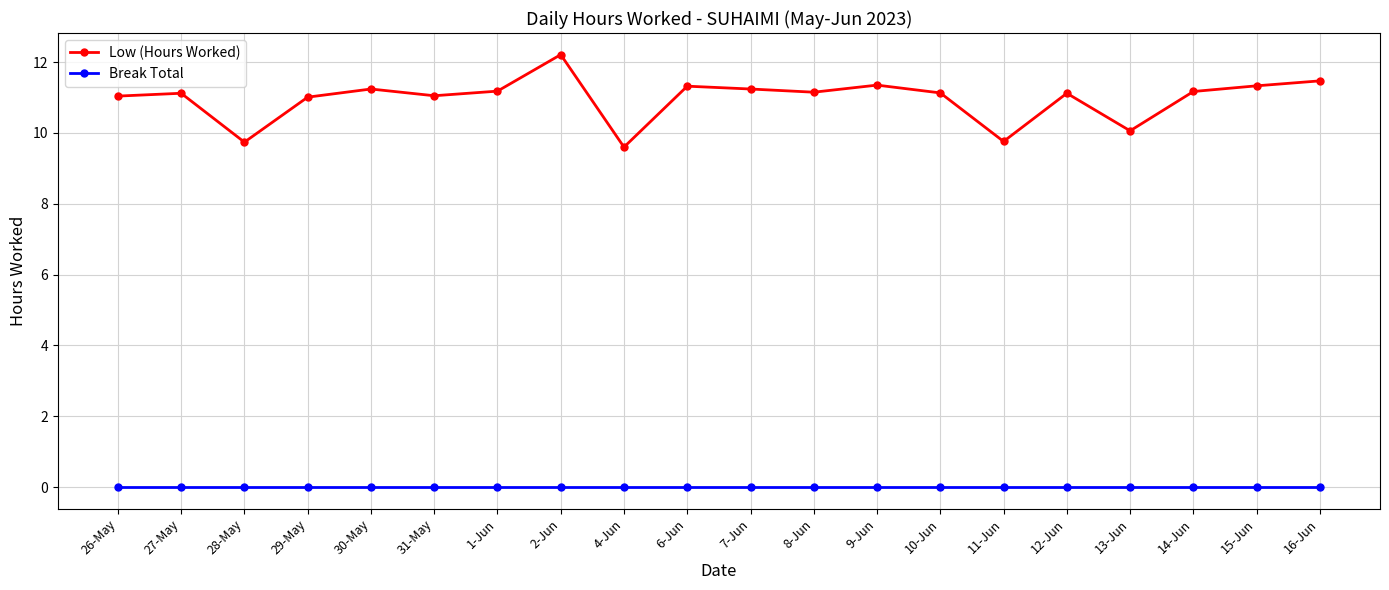

The value of Low (Hours Worked) at 6-Jun is 16.8. True or false?

False